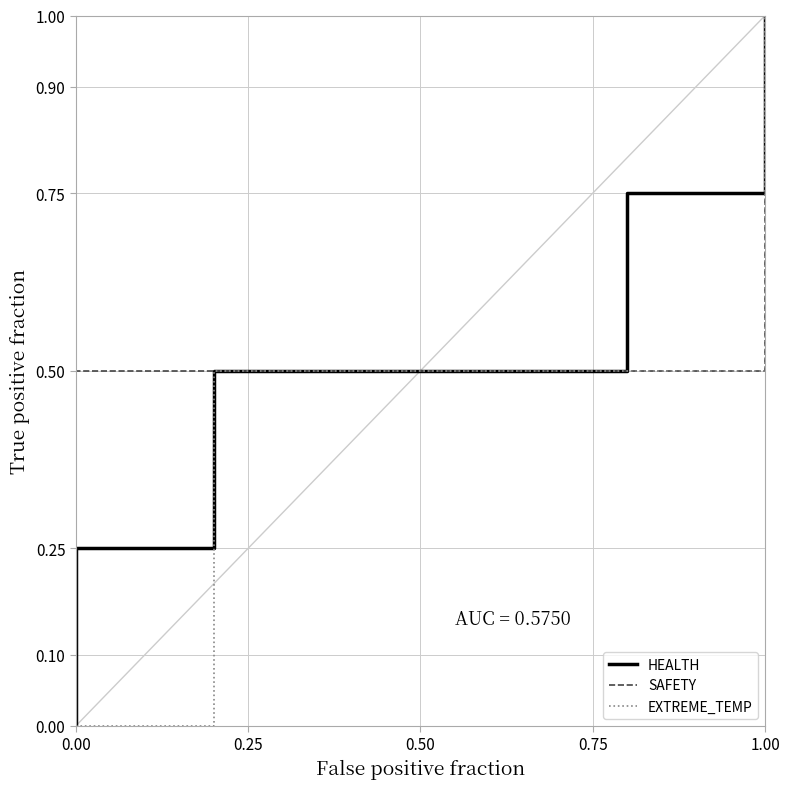

Reading left to right, list all the values displayed in this chart.

HEALTH: 0.0	0.2	0.5	0.5	0.5	0.8	1.0
SAFETY: 0.0	0.5	0.5	0.5	0.5	0.5	1.0
EXTREME_TEMP: 0.0	0.0	0.5	0.5	0.5	0.5	1.0